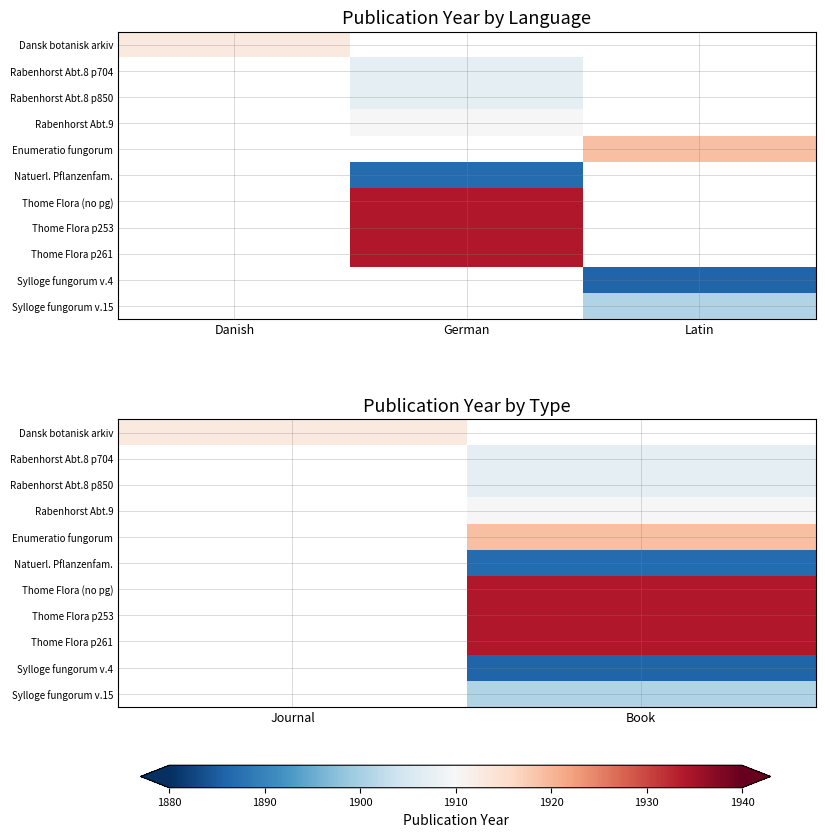

Which has a higher value, Book or Journal?

Journal